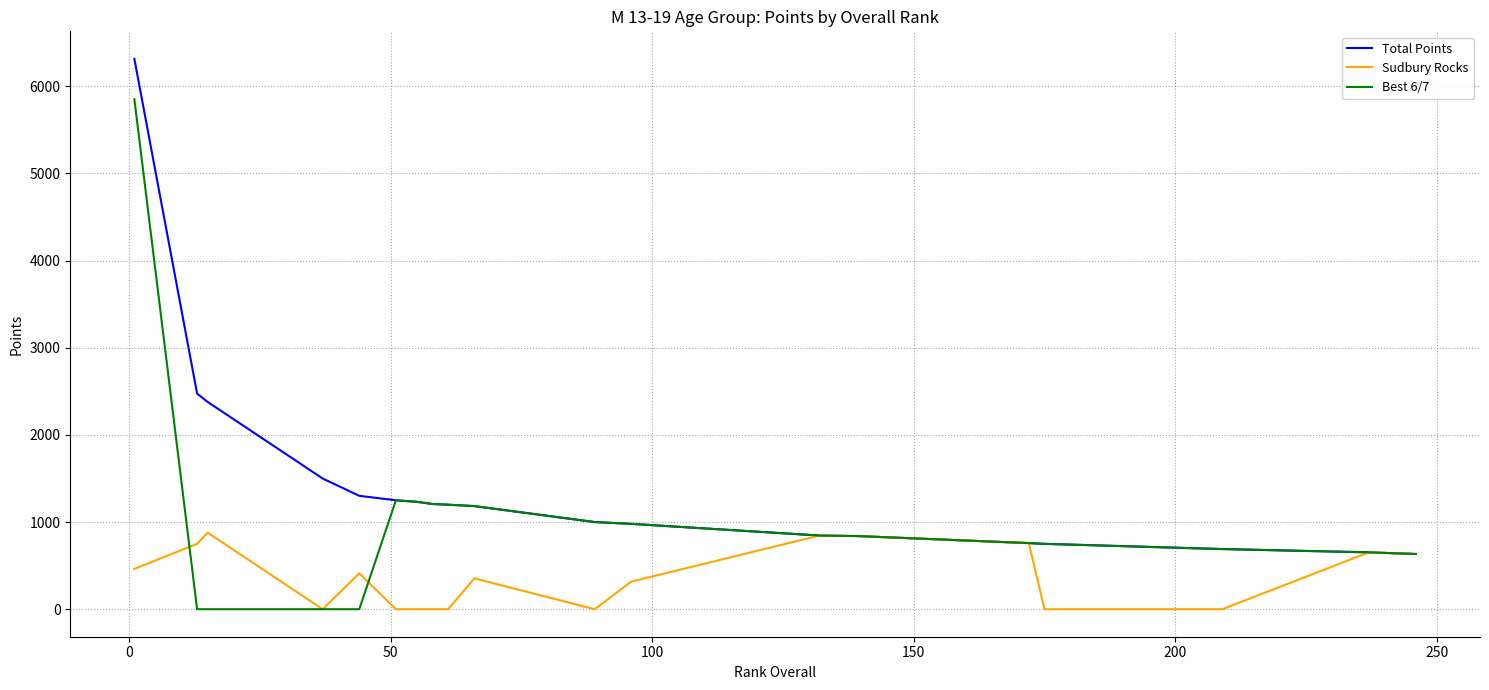

What is the difference between the maximum and second lowest values in the Sudbury Rocks series?

878.8